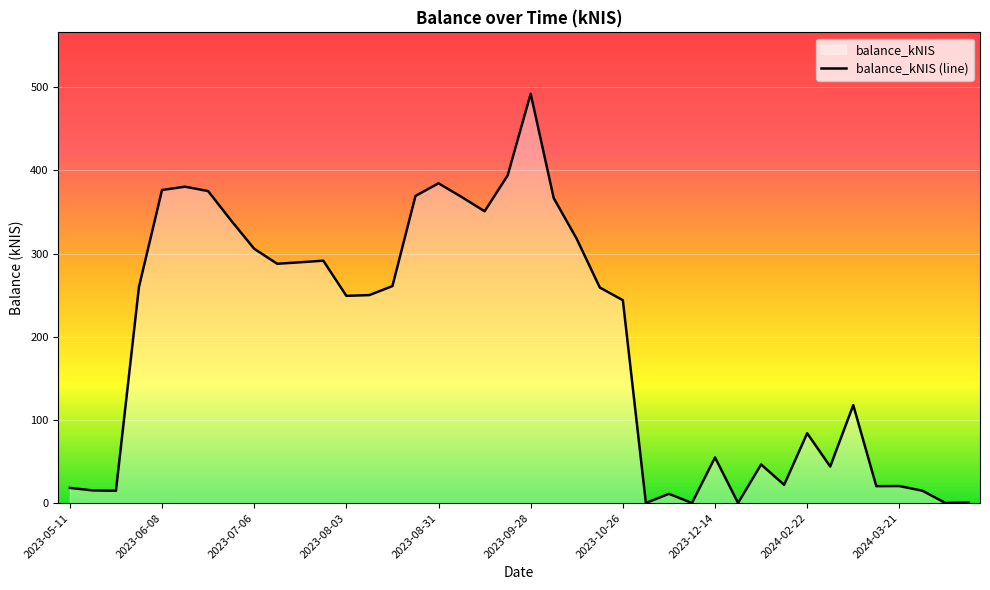

Which label corresponds to the largest value in the chart?

2023-09-28